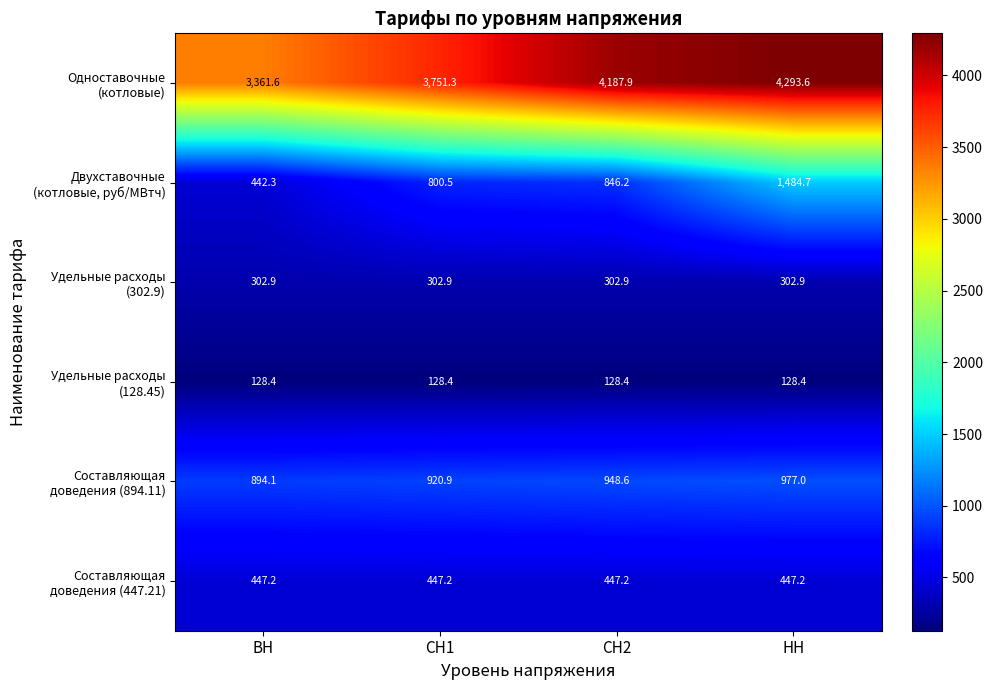

What is the smallest value displayed?

128.4